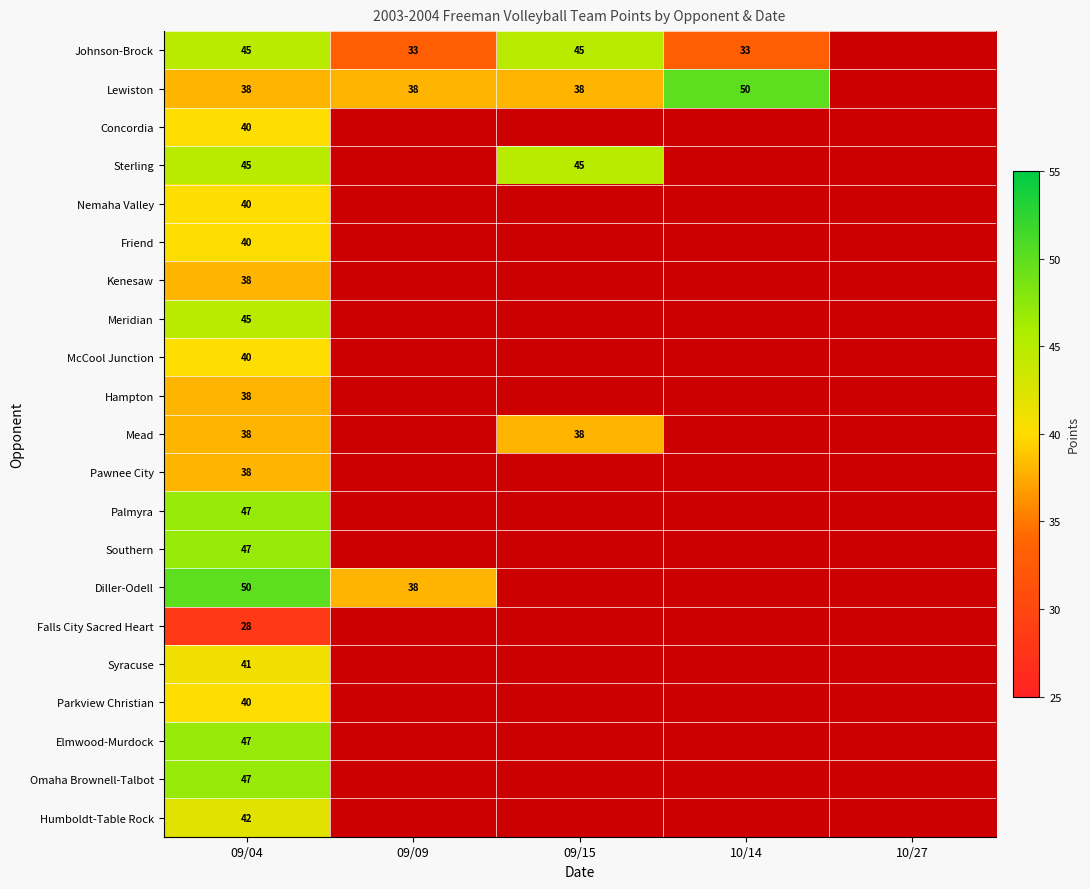

True or false: Sterling has a value of 45 at 09/15.

True